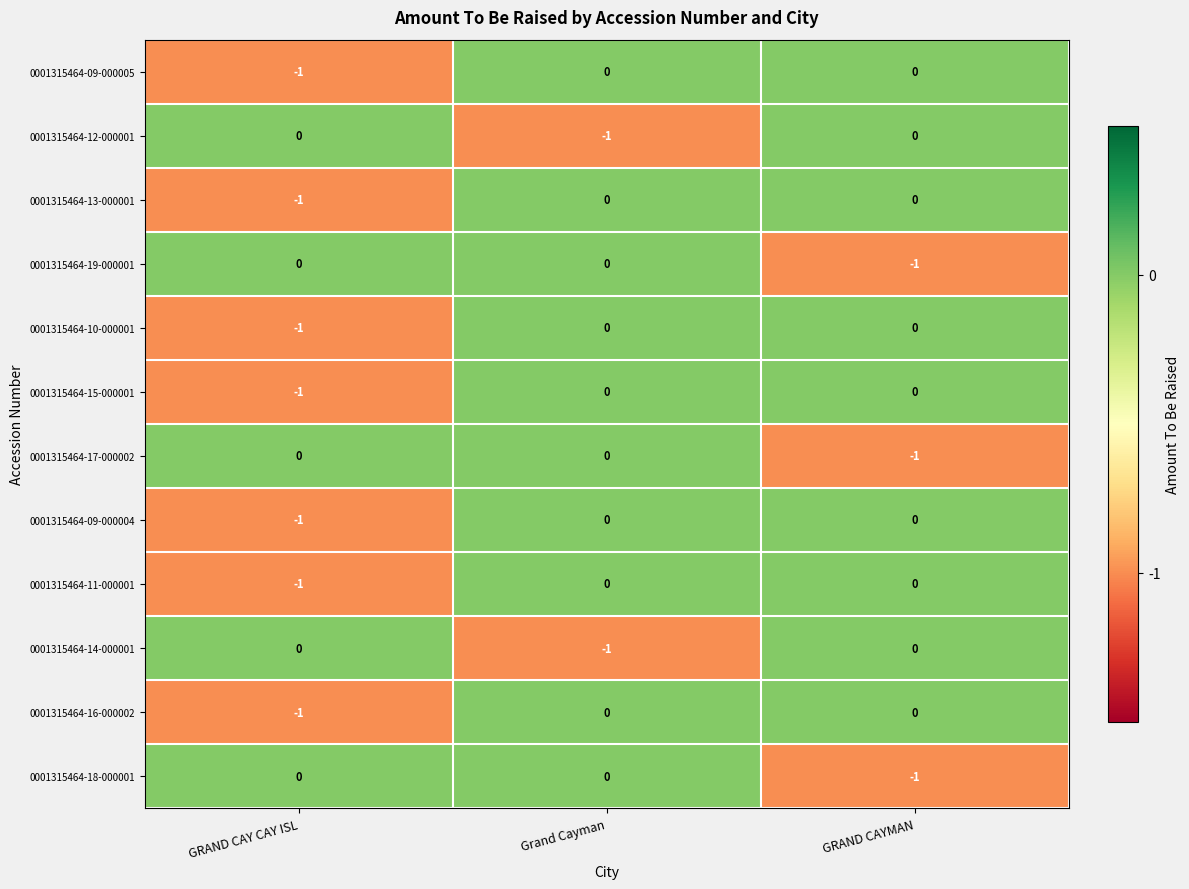

Is it true that 0001315464-18-000001 equals 0 at GRAND CAY CAY ISL?

True